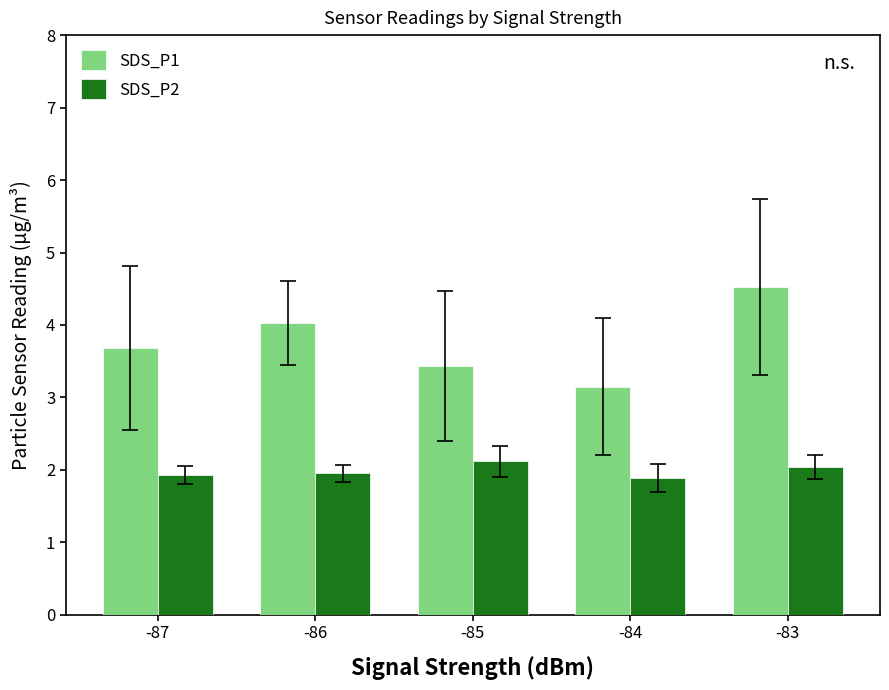

Which series has the largest total across all categories?

SDS_P1